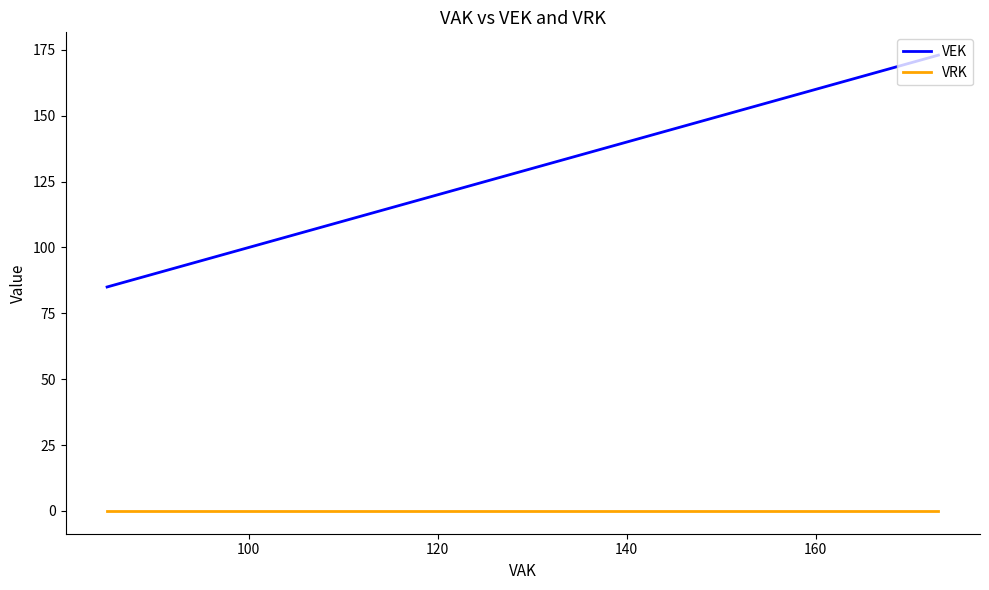

Count the VEK values in the range 85 to 173.

3